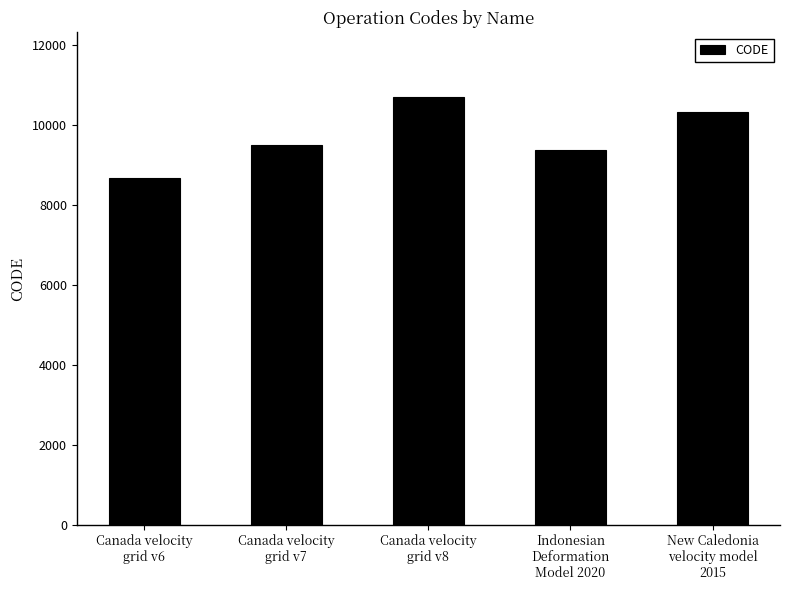

Reading left to right, extract all data points from this chart.

8676	9483	10707	9375	10323